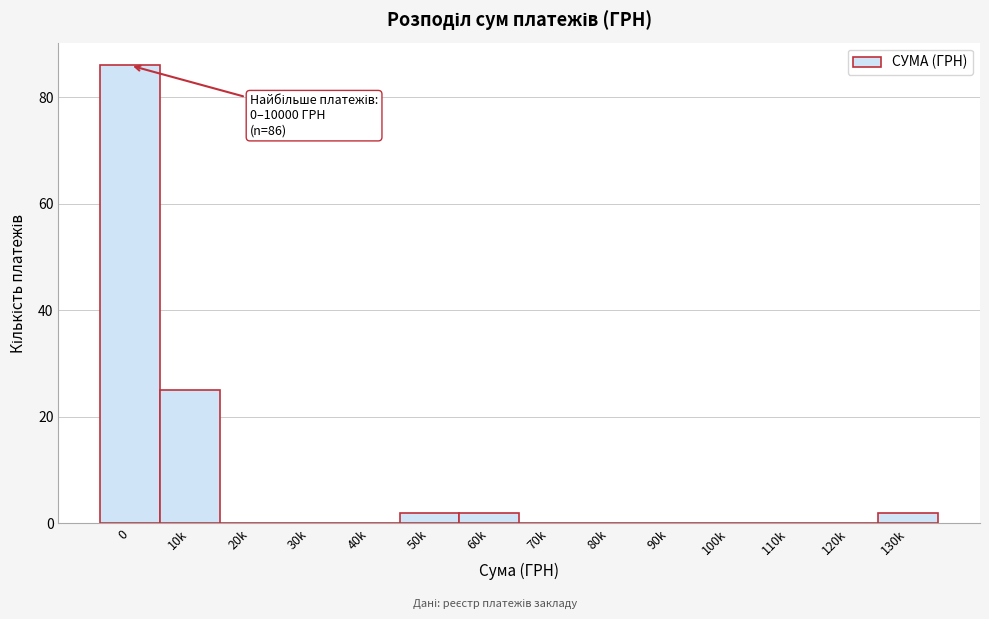

Reading left to right, what are all the values shown in this chart?

0=86	10k=25	20k=0	30k=0	40k=0	50k=2	60k=2	70k=0	80k=0	90k=0	100k=0	110k=0	120k=0	130k=2